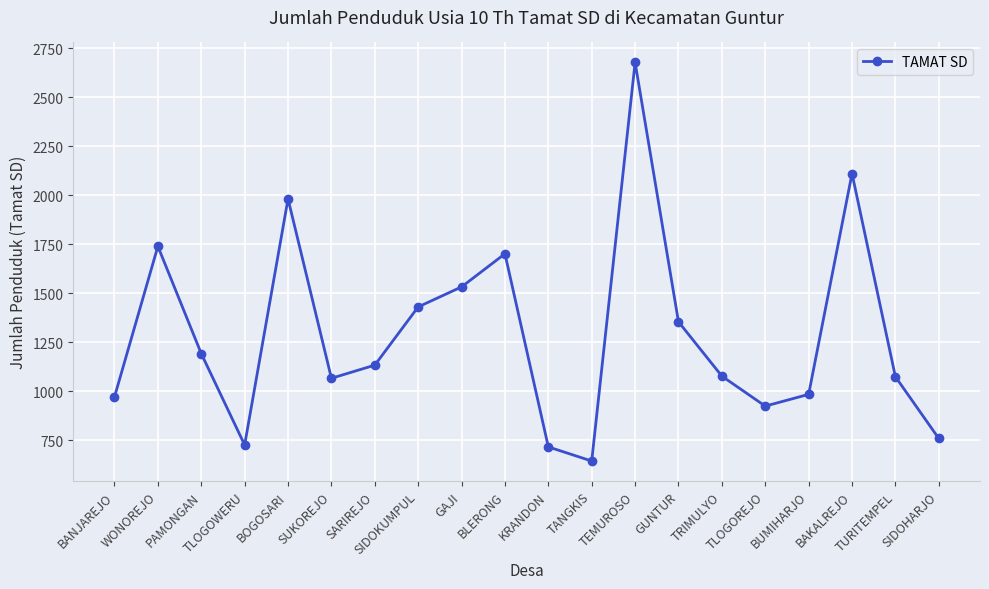

What is the change in value from GAJI to TANGKIS?

-888